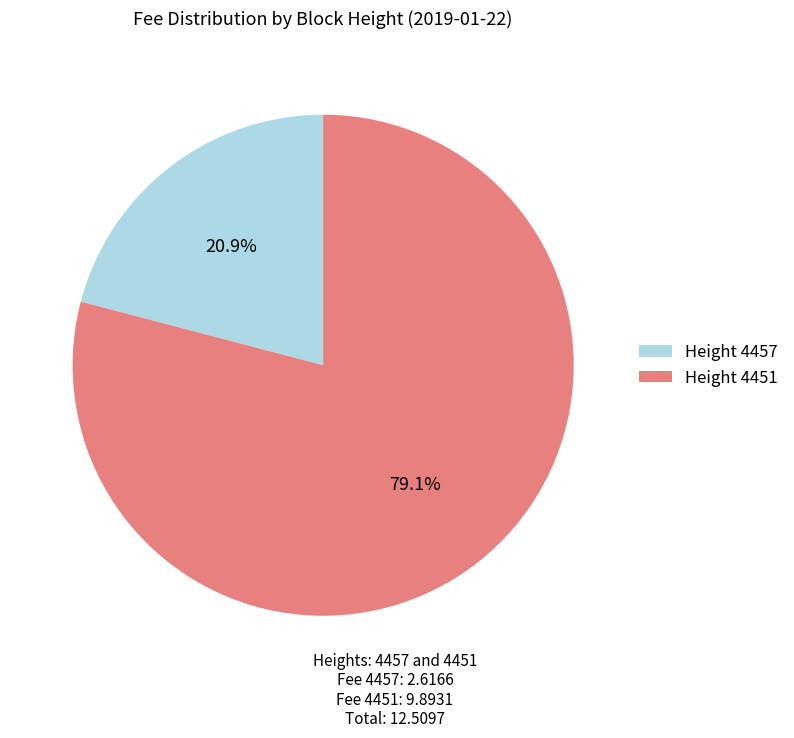

What is the total percentage of Height 4457 and Height 4451?

100.0%